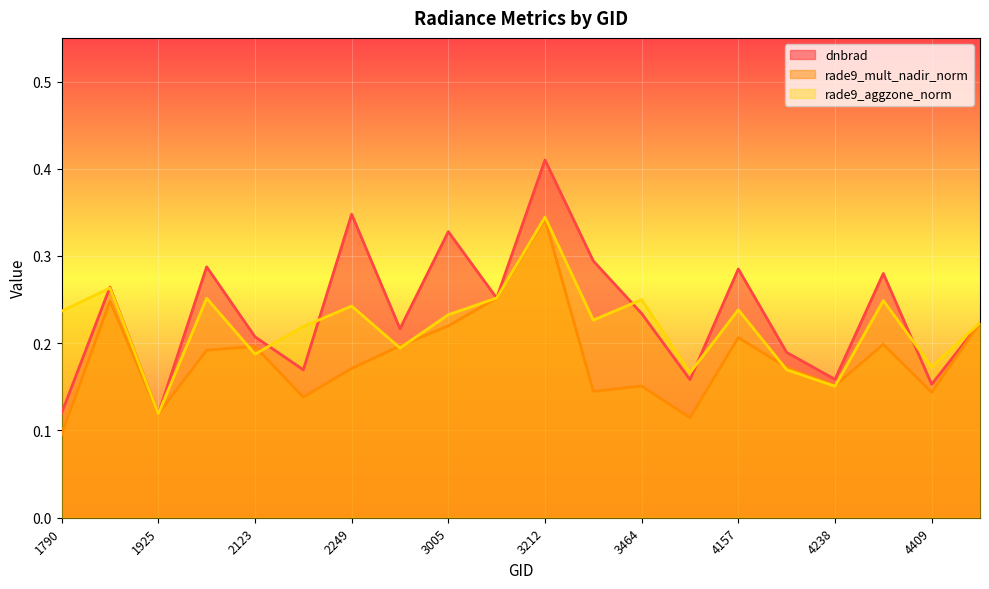

What is the minimum value shown in the chart?

0.1